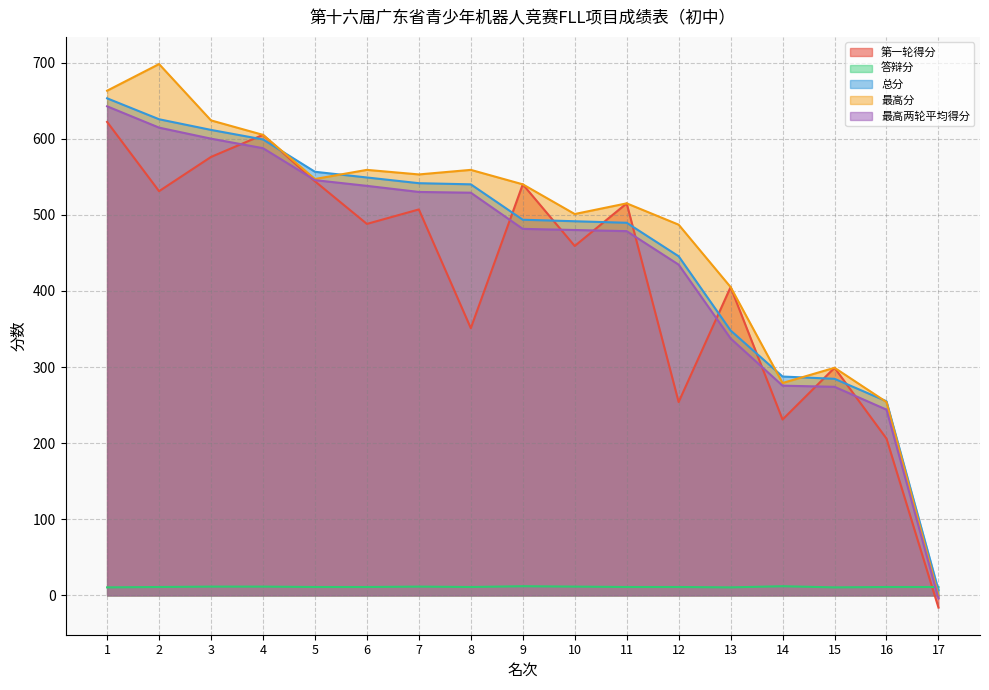

Which series has the largest total across all categories?

最高分